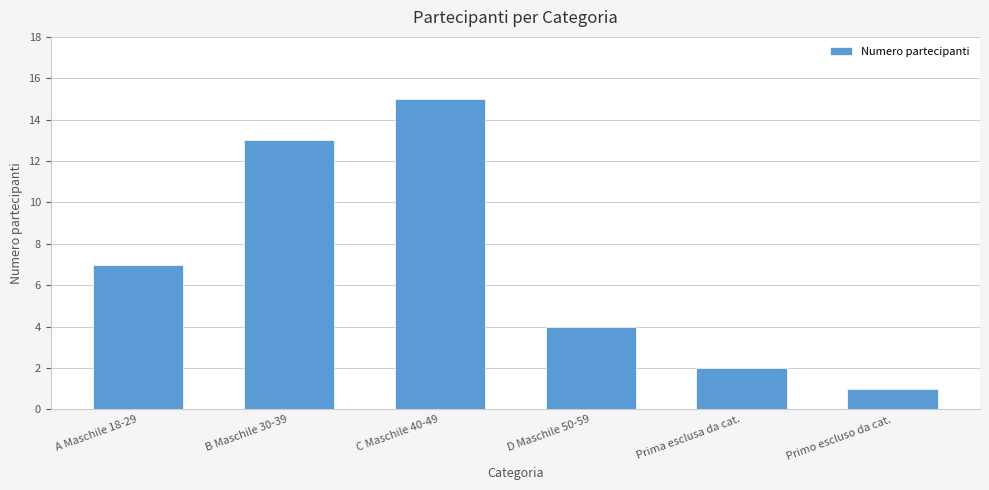

What is the greatest value displayed?

15